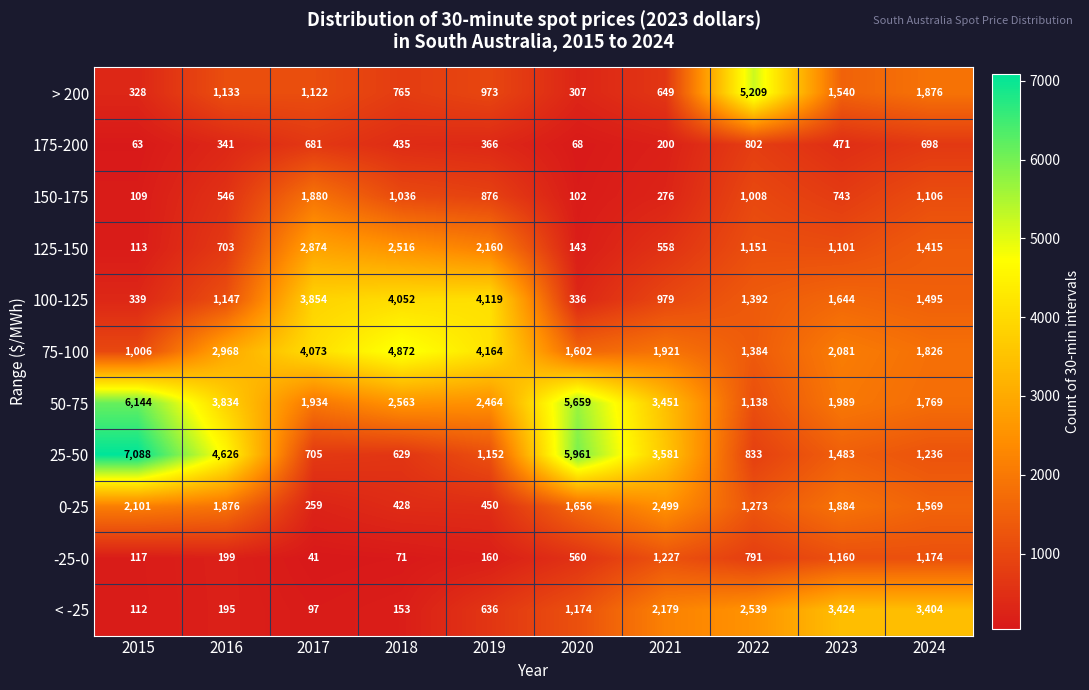

What value does the -25-0 series have at 2015?

117